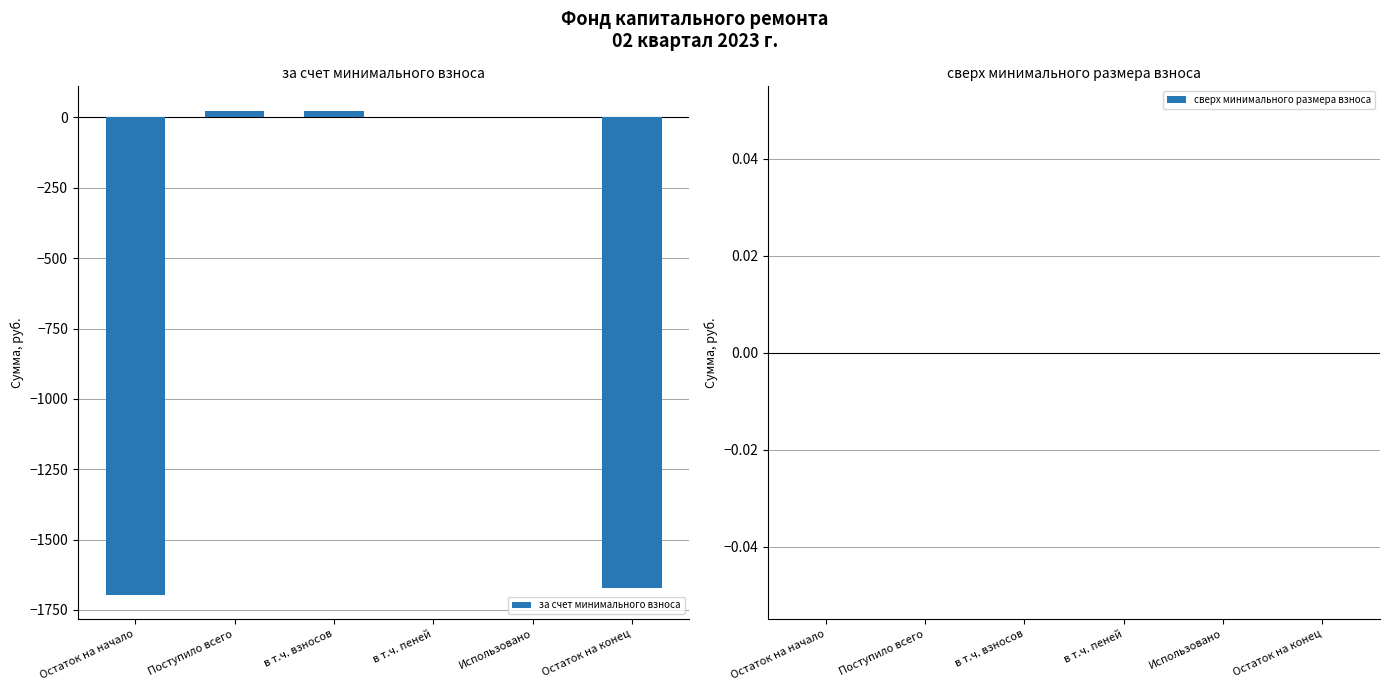

What is the sum of all values?

-3319.8